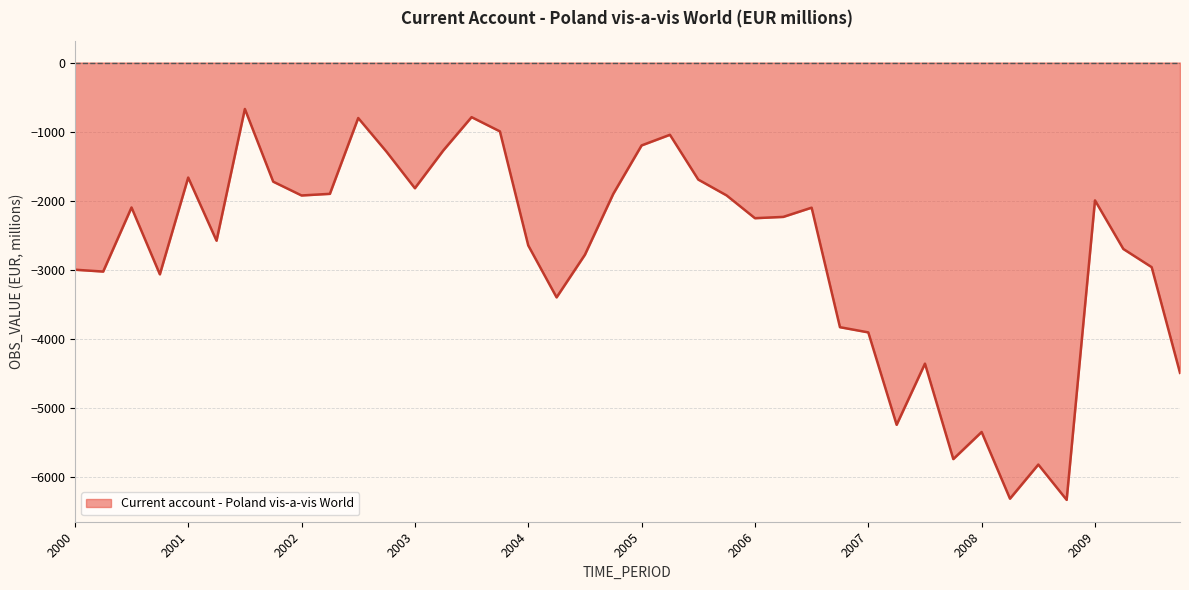

What is the difference between the maximum and minimum values?

5660.2